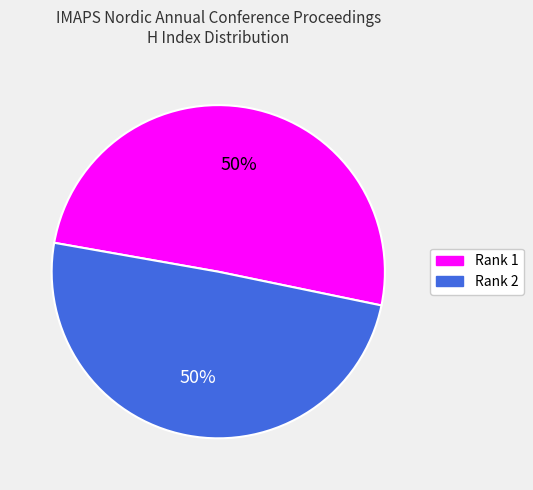

The Rank 2 slice represents 50% of the pie. True or false?

True